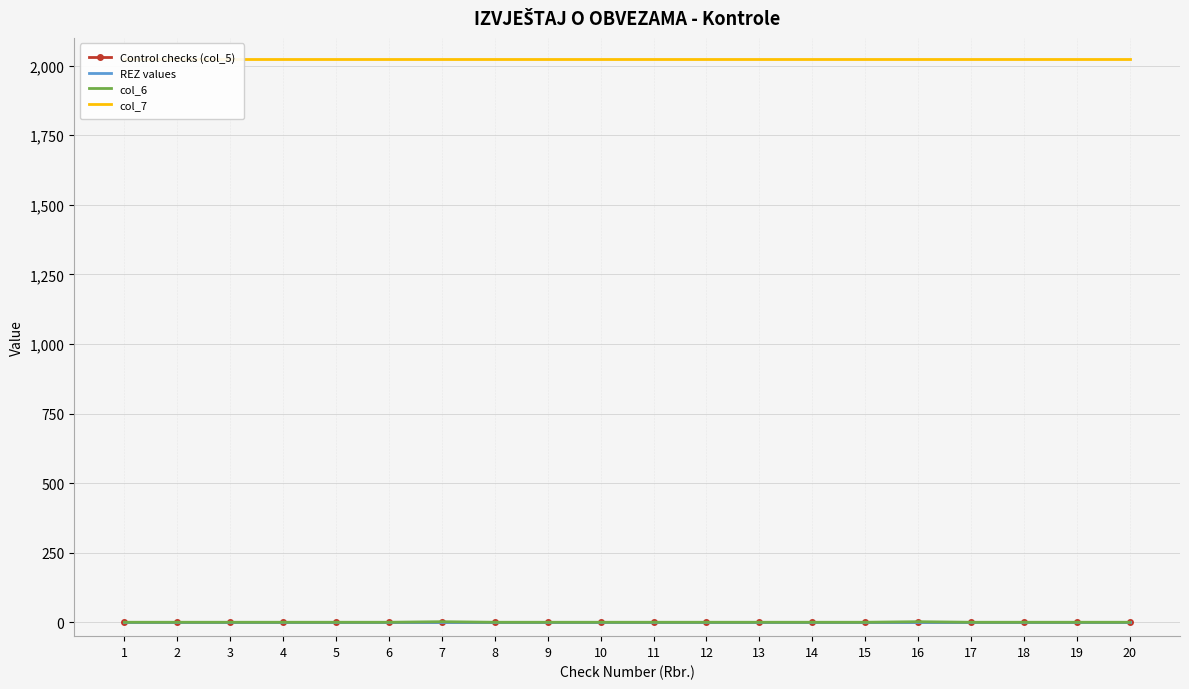

What is the value of the col_7 point at the 16th from the left?

2024